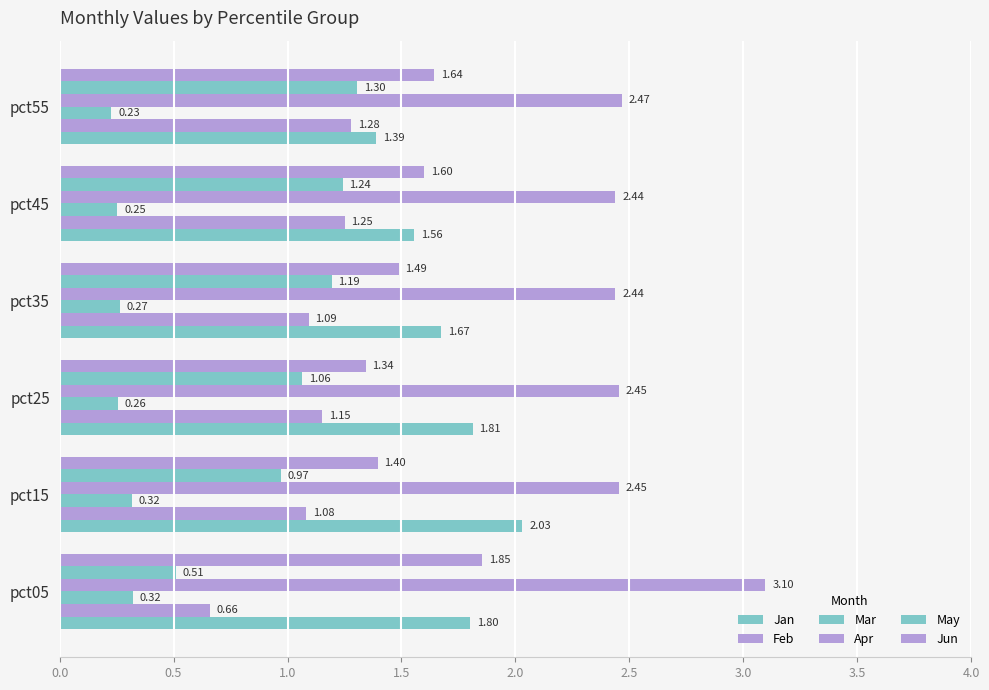

What is the value of the May bar at the 2nd from the left?

1.0